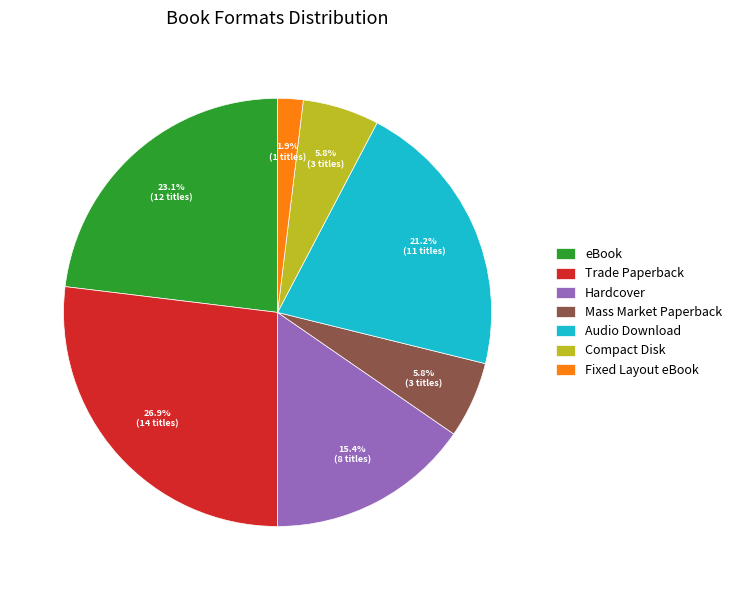

Between eBook and Hardcover, which is larger?

eBook